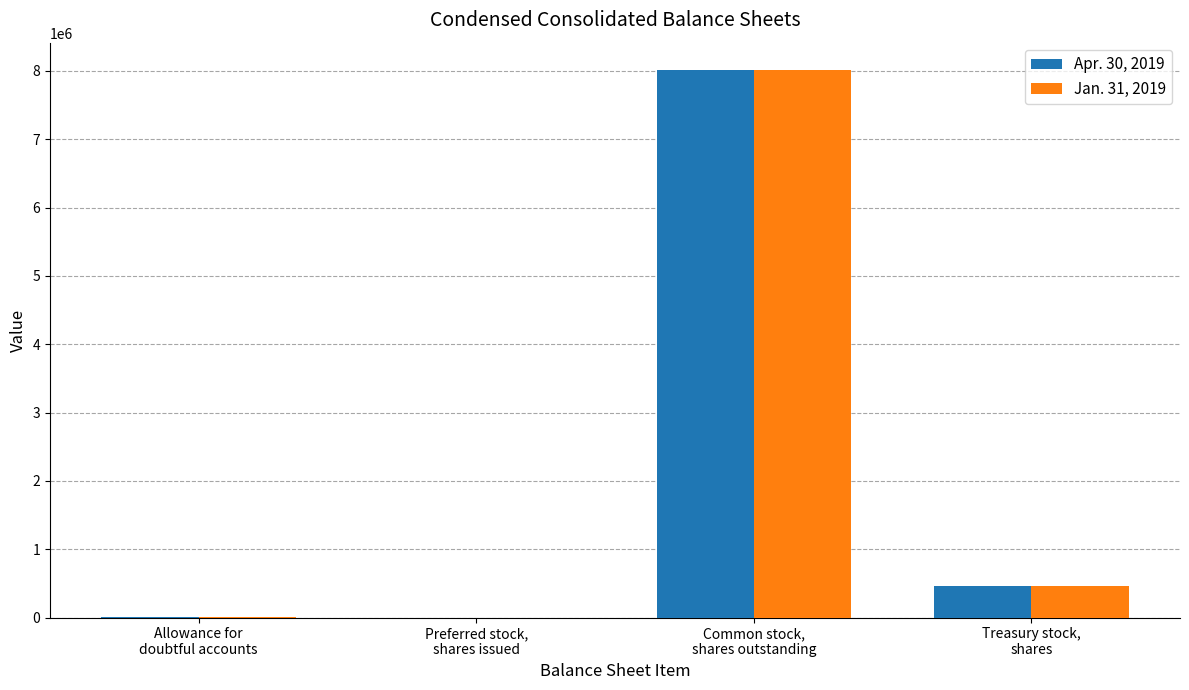

Does the chart contain stacked bars?

No